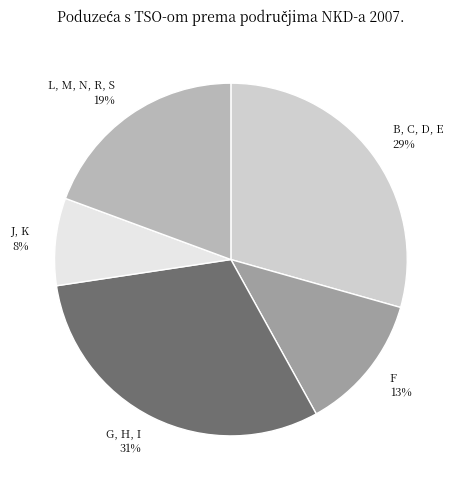

True or false: L, M, N, R, S accounts for 33% of the total.

False